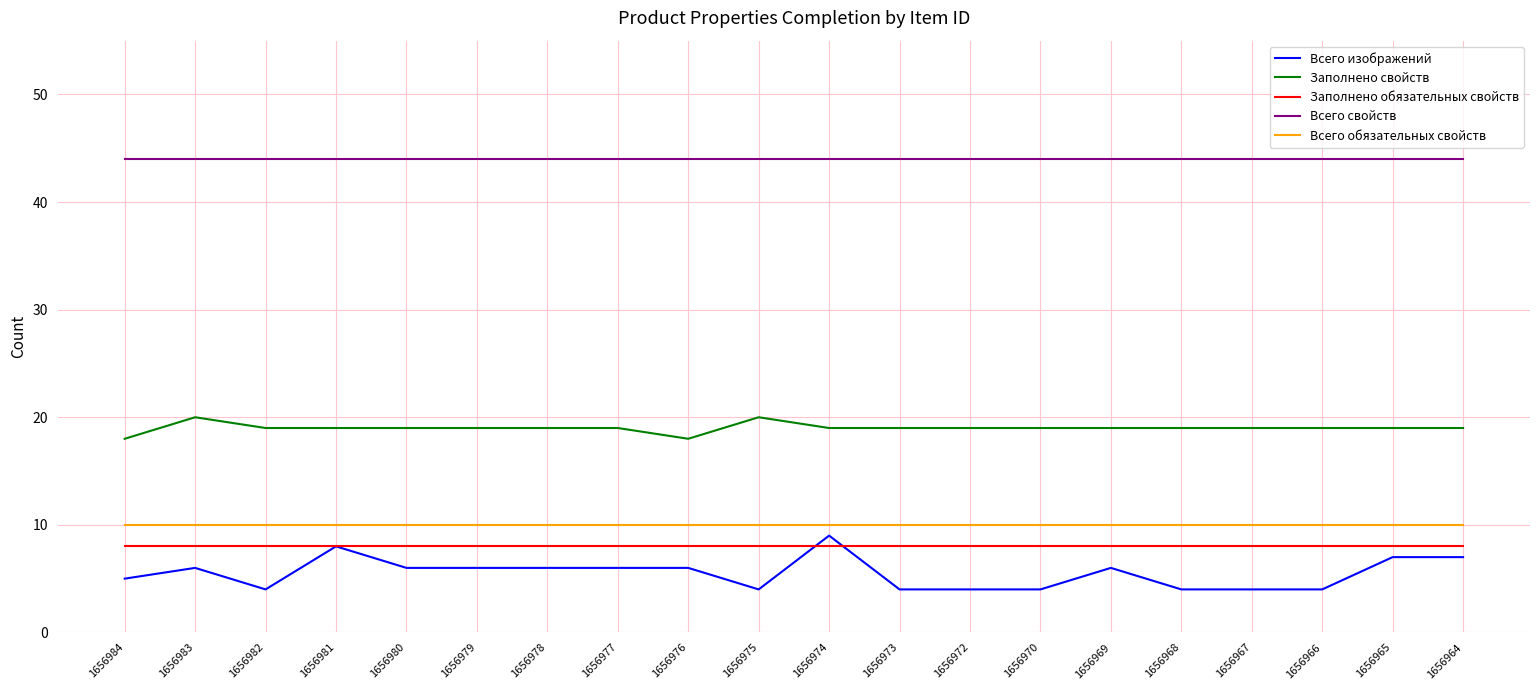

What is the difference between the highest and lowest values at 1656983?

38